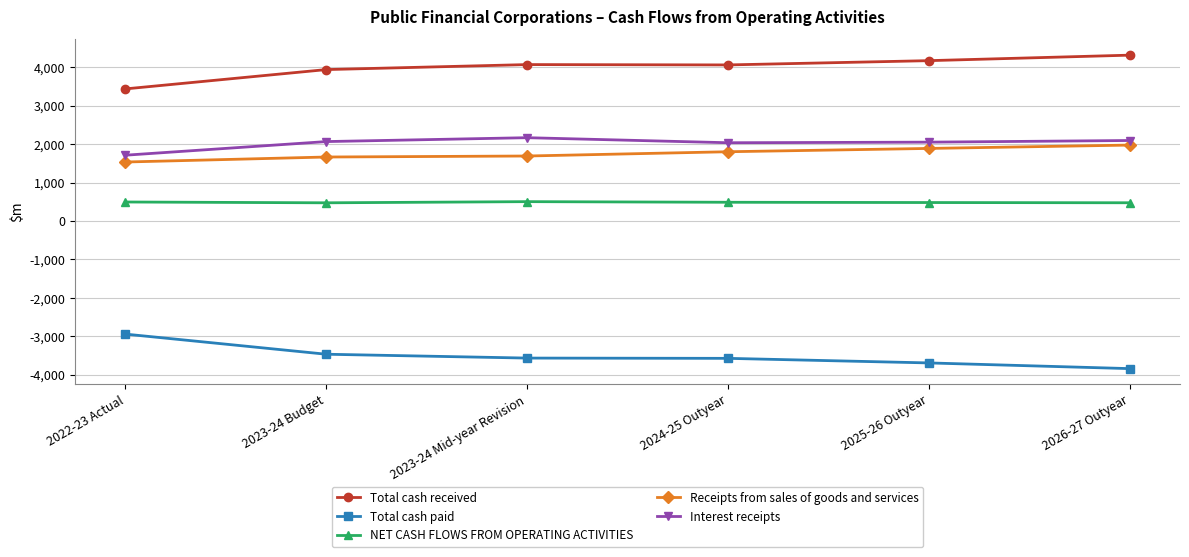

The Total cash received series shows 4310 at 2026-27 Outyear. True or false?

True